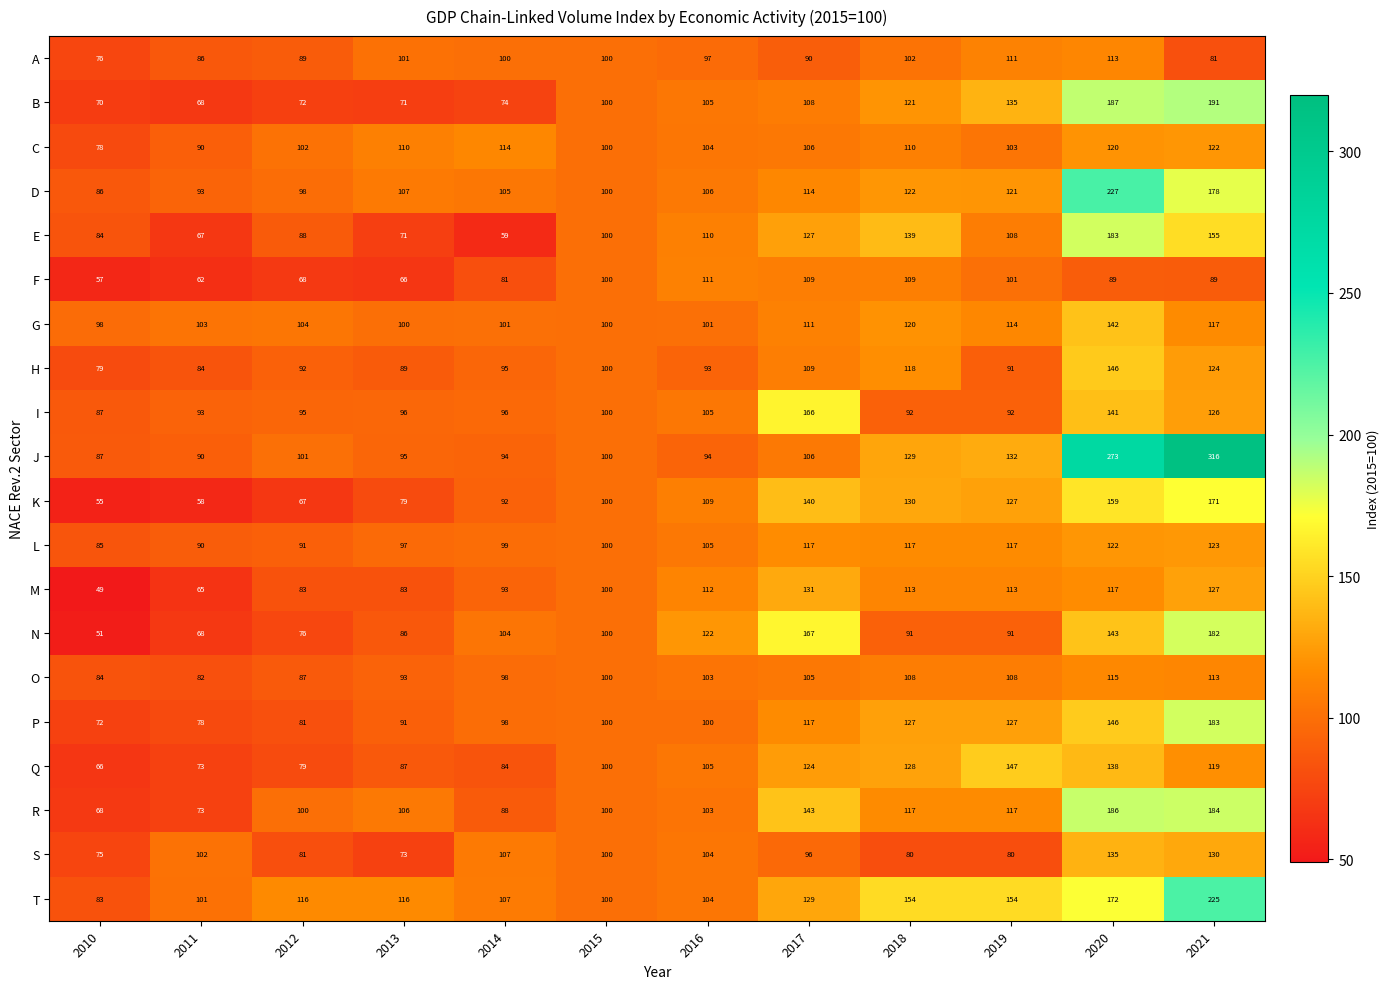

Which series has the largest range (max minus min)?

J